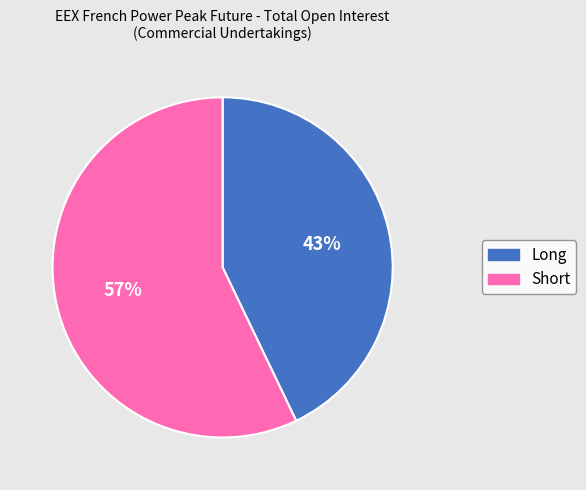

To the nearest percent, what percentage of the pie is Short?

57%